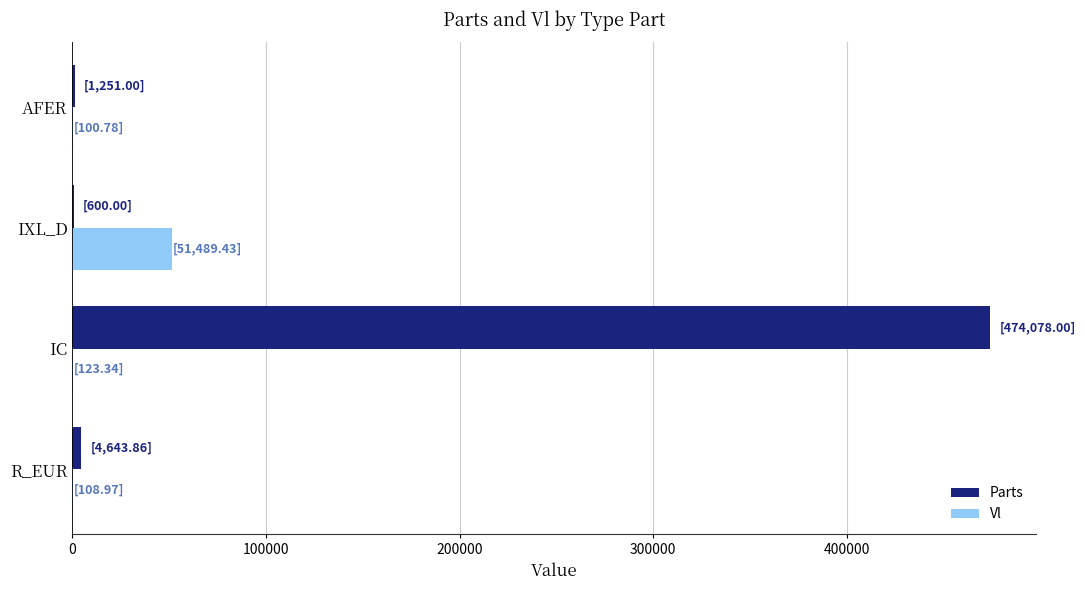

What is the average value of the Vl series?

12955.6